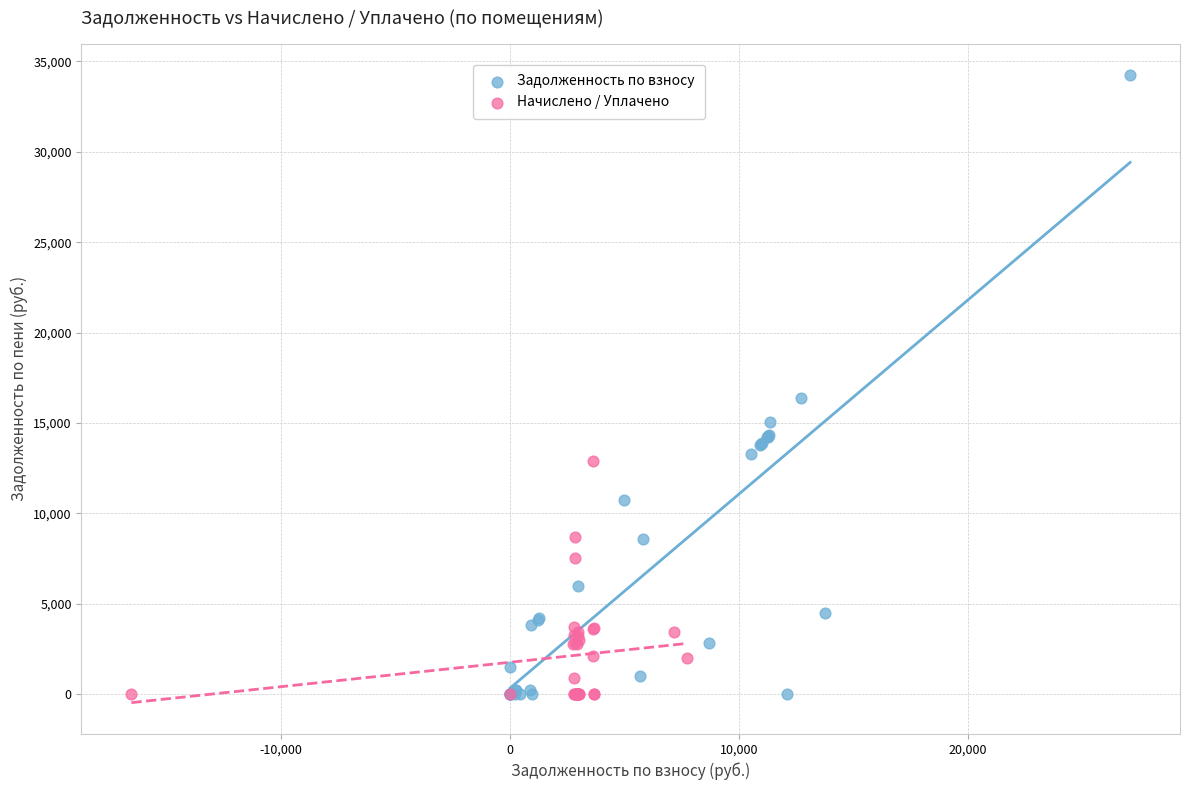

Which series reaches the maximum Y coordinate?

Задолженность по взносу